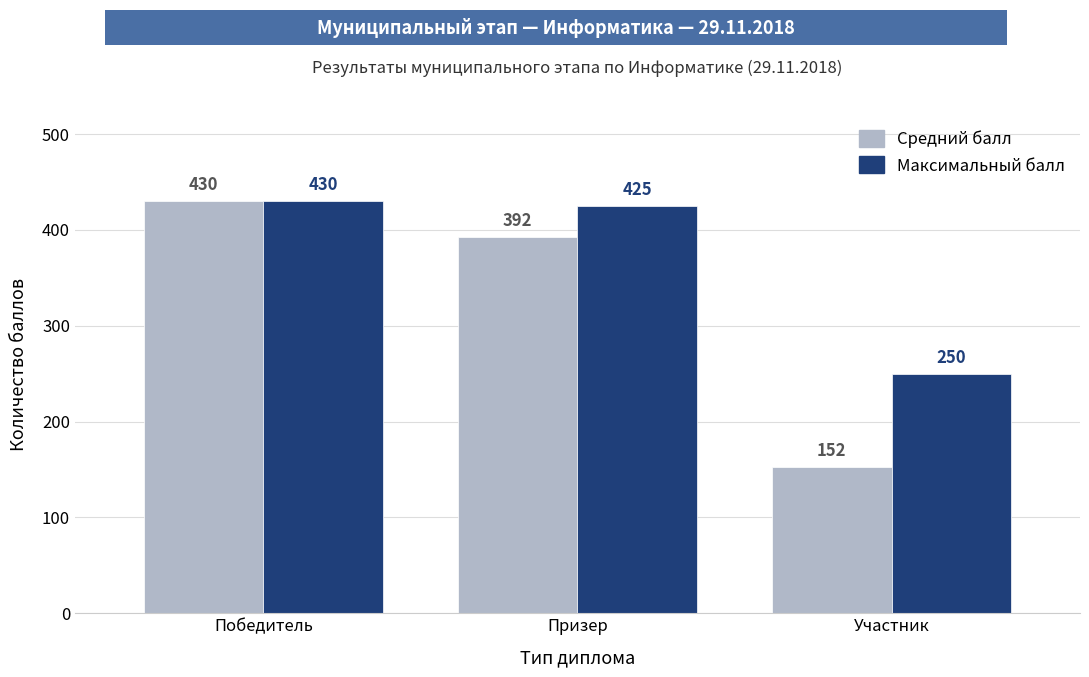

True or false: Средний балл has a value of 152.1 at Участник.

True